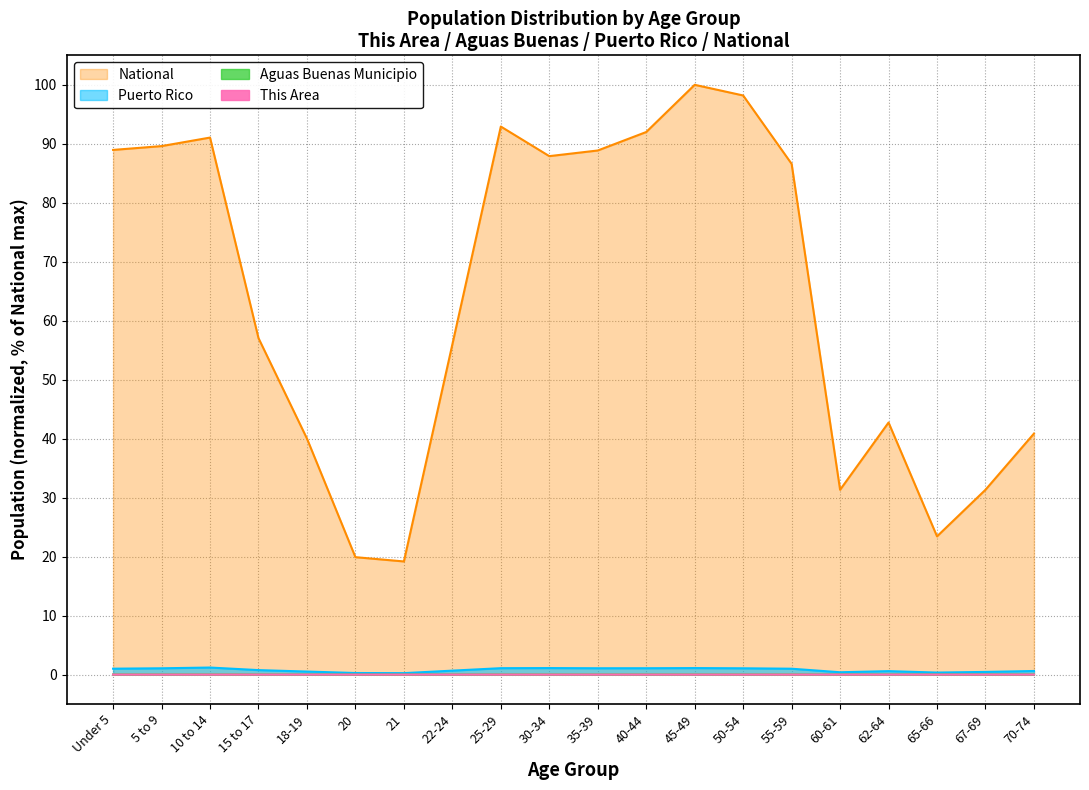

At which label does National reach its minimum?

21